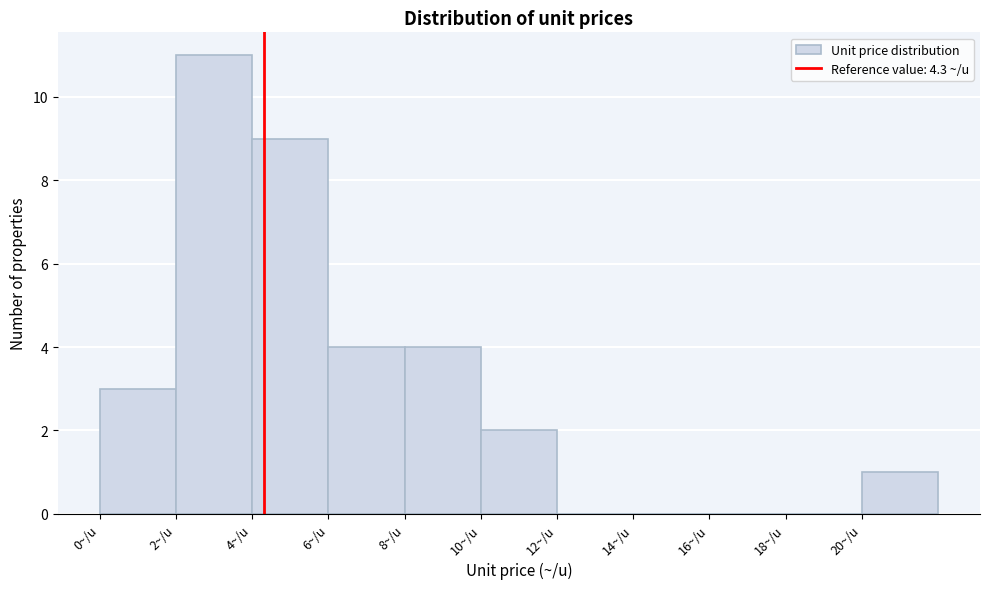

Reading left to right, list every bar in this chart as the range it spans on the x-axis followed by its height. The values are not printed on the chart, so give them approximately, as read against the axis.

0 to 2: 3
2 to 4: 11
4 to 6: 9
6 to 8: 4
8 to 10: 4
10 to 12: 2
12 to 14: 0
14 to 16: 0
16 to 18: 0
18 to 20: 0
20 to 22: 1